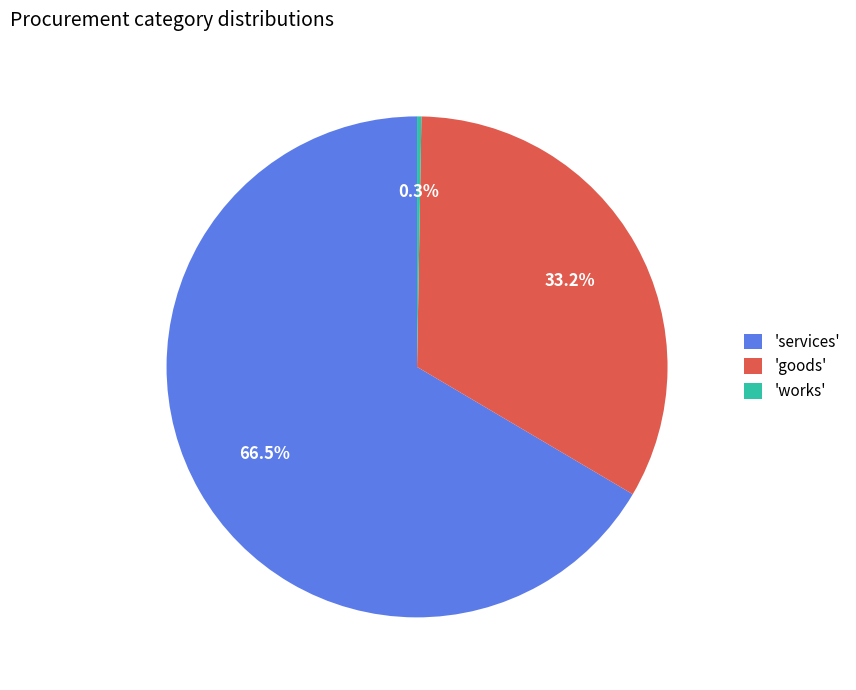

Which category has the smallest portion of the pie?

'works'